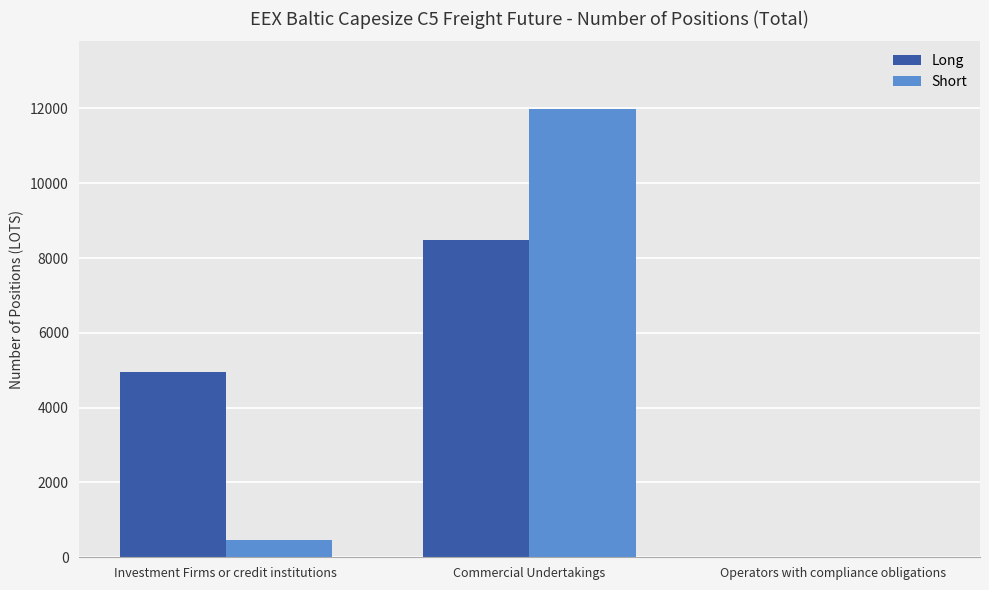

The value of Short at Operators with compliance obligations is 3778. True or false?

False